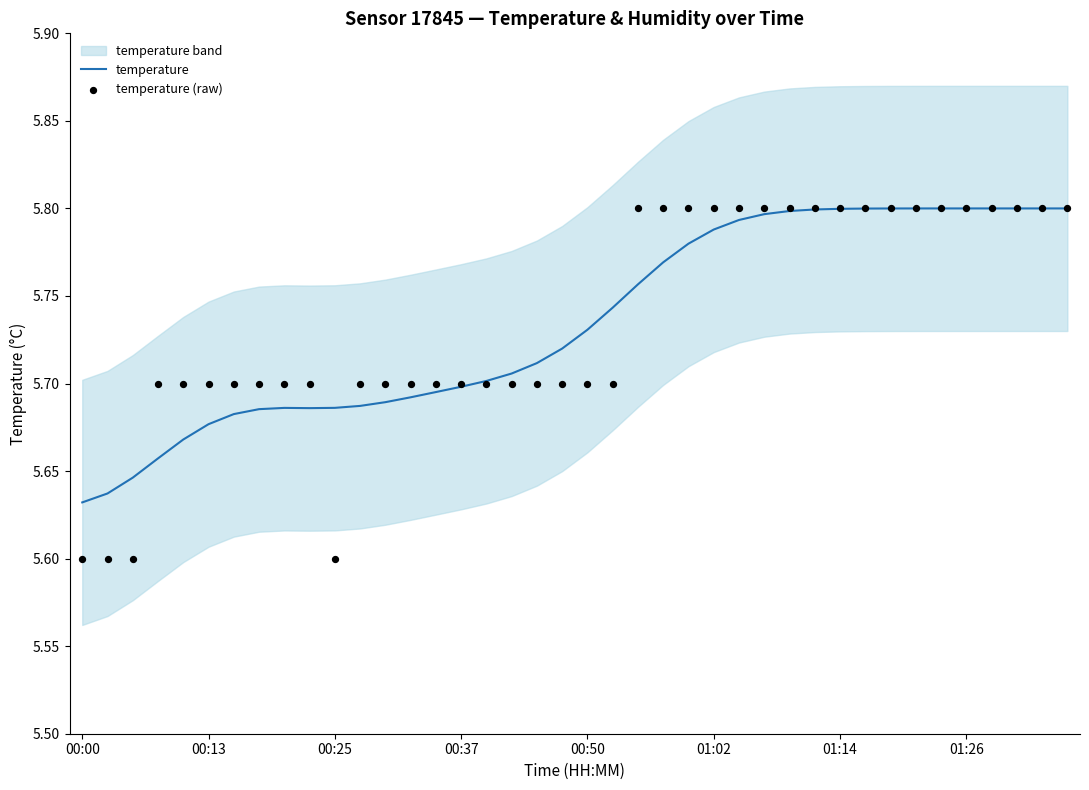

At which category is the sum across all series the highest?

34